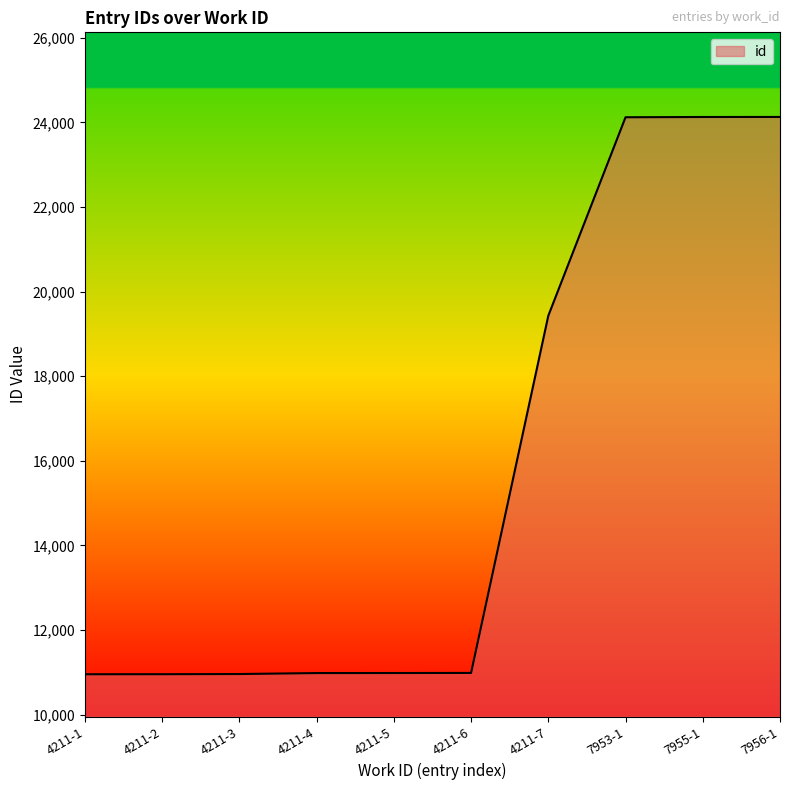

What is the average value?

15764